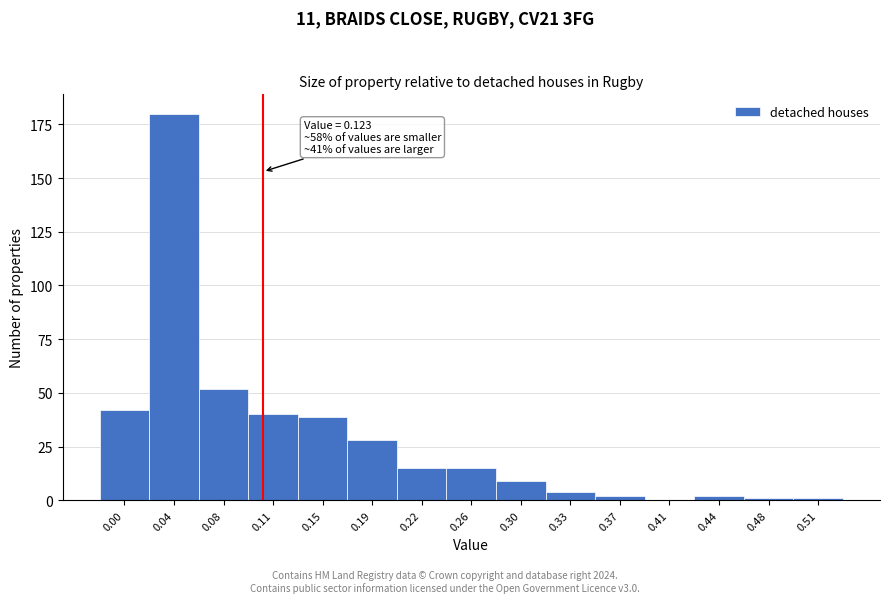

Reading left to right, list all the values displayed in this chart.

0.00=42	0.04=180	0.08=52	0.11=40	0.15=39	0.19=28	0.22=15	0.26=15	0.30=9	0.33=4	0.37=2	0.41=0	0.44=2	0.48=1	0.51=1